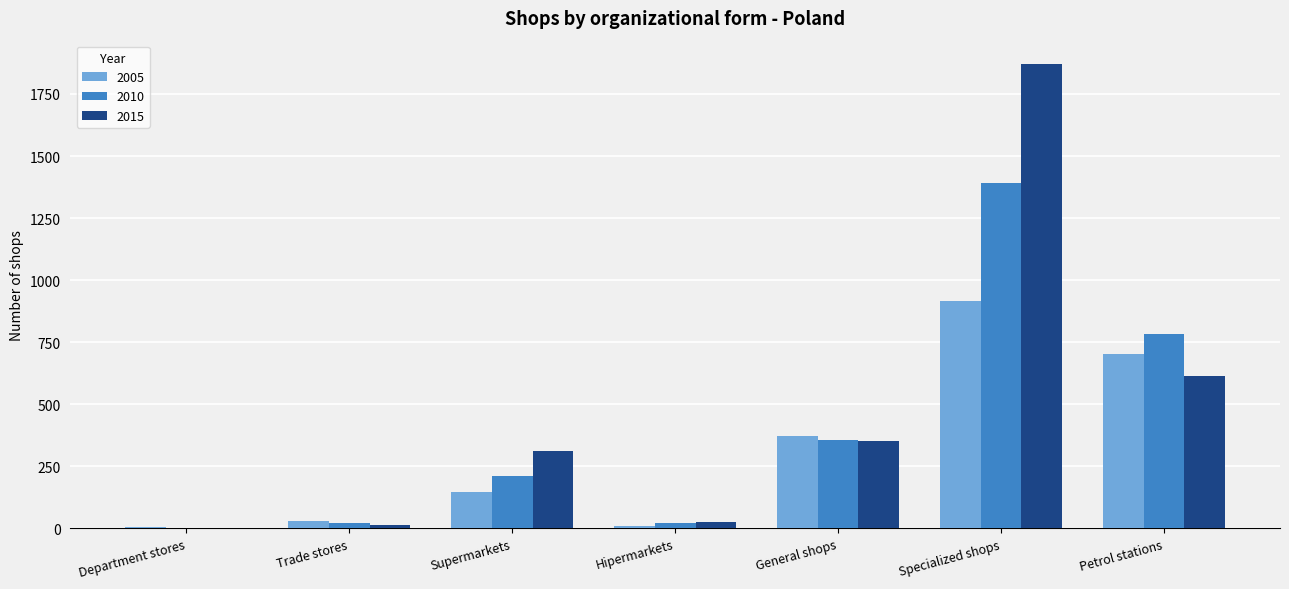

Which series changed the most between Supermarkets and Petrol stations?

2010